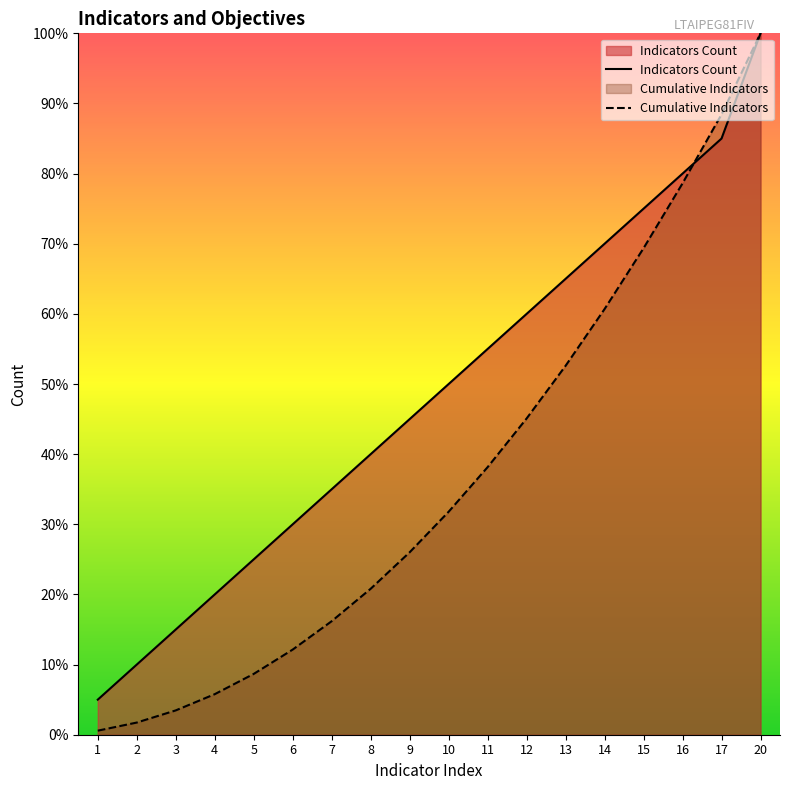

What is the minimum value shown in the chart?

0.6